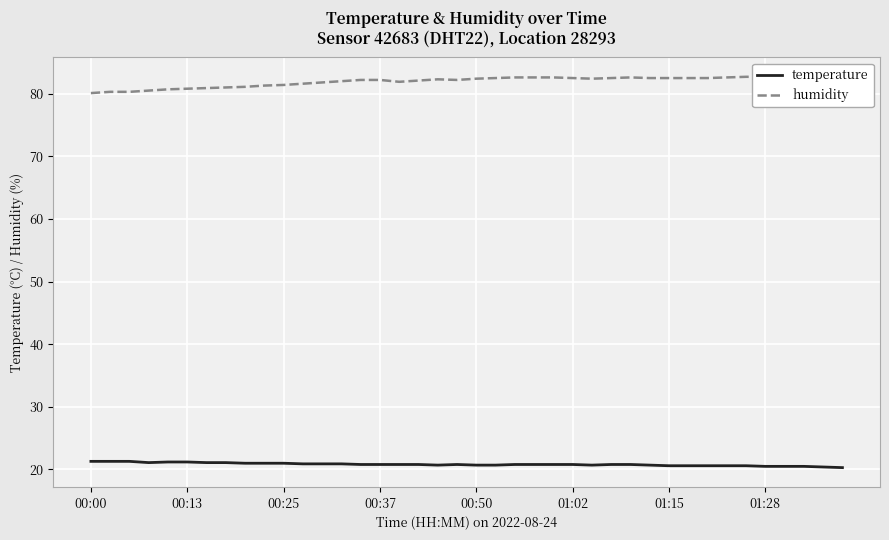

Reading left to right, what are all the values shown in this chart?

temperature: 21.3	21.3	21.3	21.1	21.2	21.2	21.1	21.1	21.0	21.0	21.0	20.9	20.9	20.9	20.8	20.8	20.8	20.8	20.7	20.8	20.7	20.7	20.8	20.8	20.8	20.8	20.7	20.8	20.8	20.7	20.6	20.6	20.6	20.6	20.6	20.5	20.5	20.5	20.4	20.3
humidity: 80.1	80.3	80.3	80.5	80.7	80.8	80.9	81.0	81.1	81.3	81.4	81.6	81.8	82.0	82.2	82.2	81.9	82.1	82.3	82.2	82.4	82.5	82.6	82.6	82.6	82.5	82.4	82.5	82.6	82.5	82.5	82.5	82.5	82.6	82.7	82.7	82.6	82.7	82.7	82.7